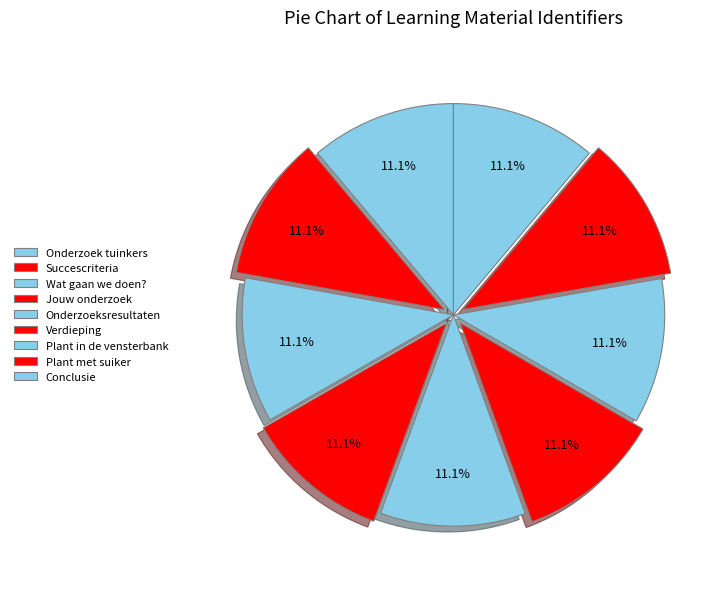

Between Plant in de vensterbank and Conclusie, which is larger?

Conclusie